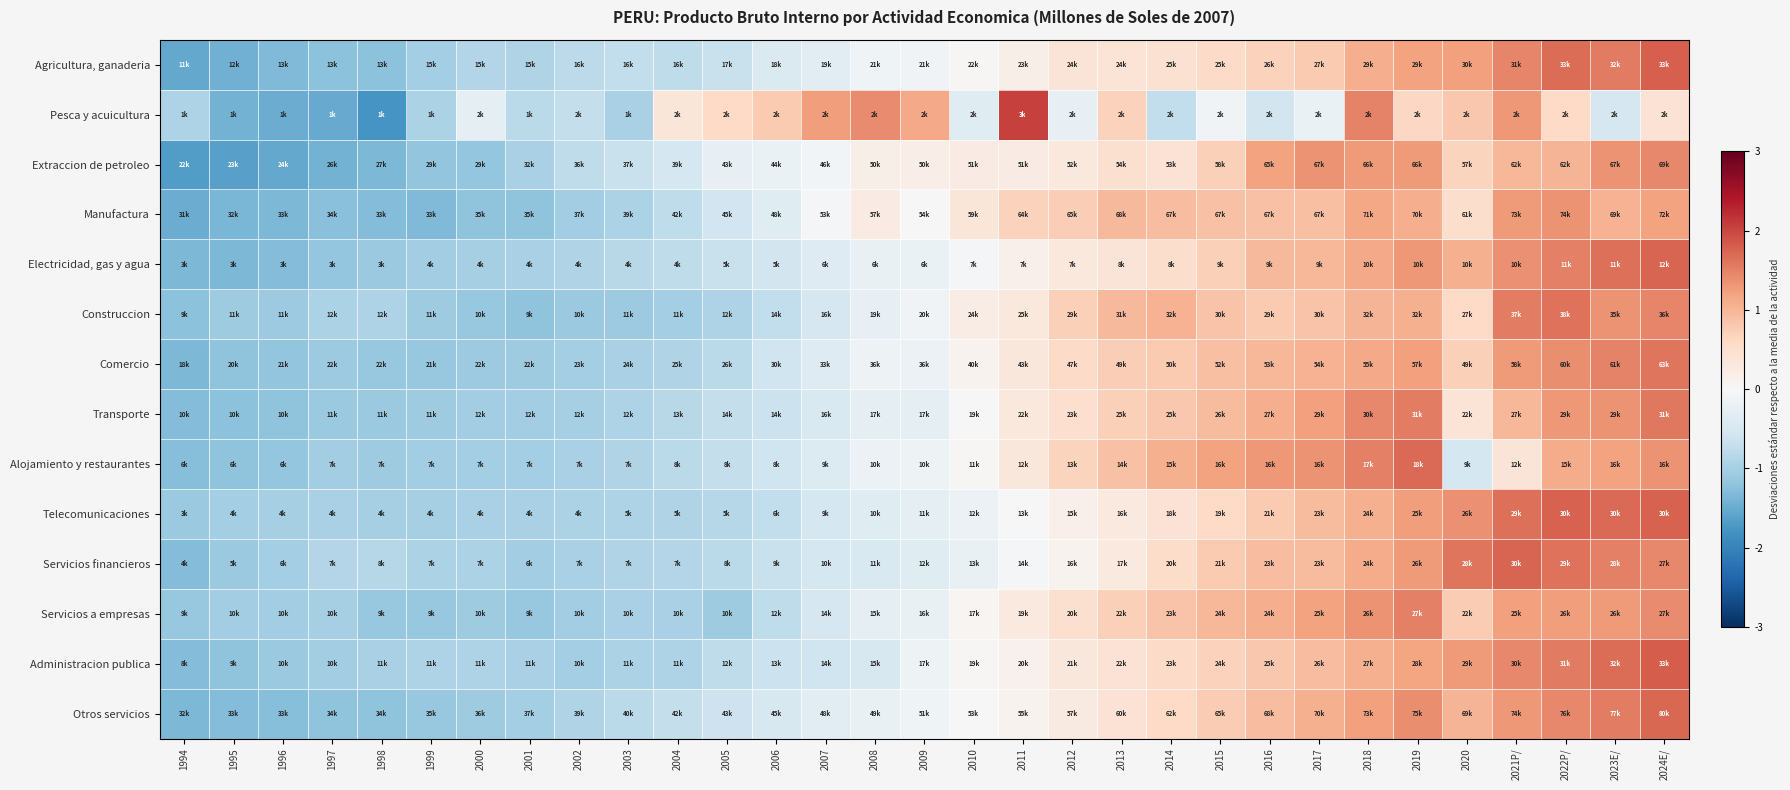

Between 2024E/ and 2018, which is larger?

2024E/